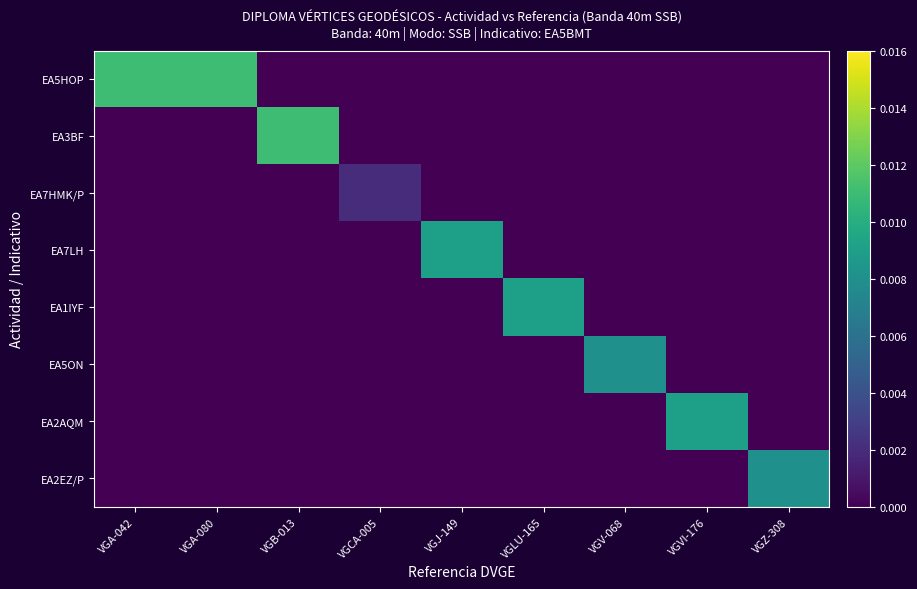

Rank the series by their maximum value, from lowest to highest.

EA7HMK/P, EA5ON, EA2EZ/P, EA7LH, EA1IYF, EA2AQM, EA5HOP, EA3BF